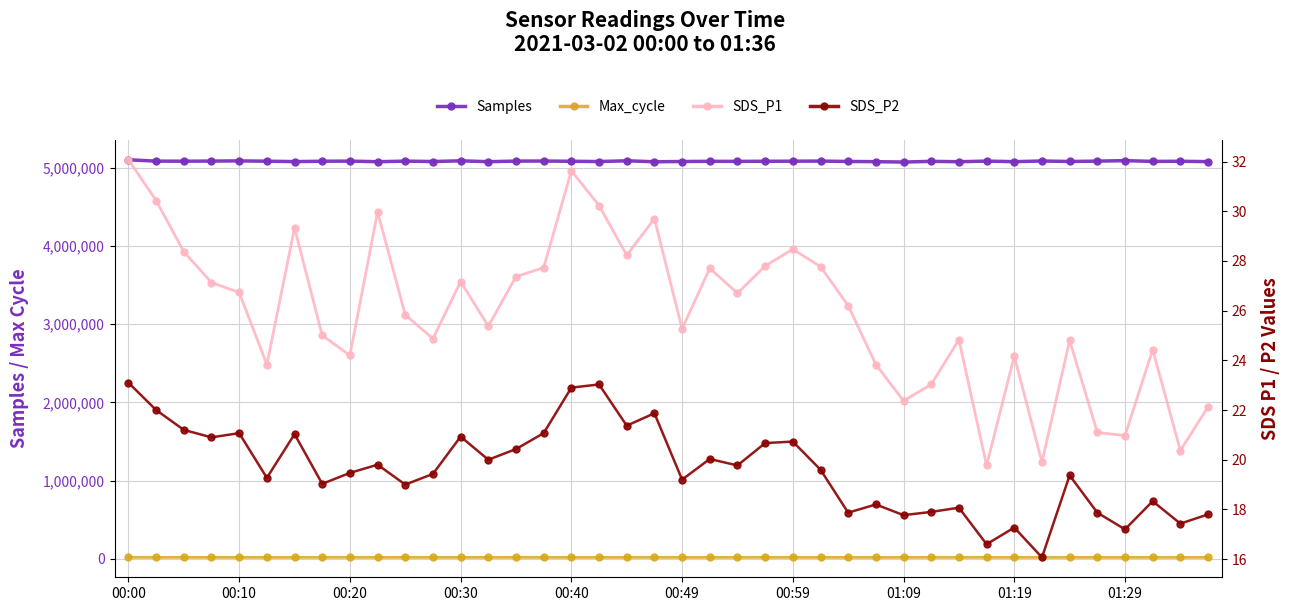

True or false: SDS_P1 has a value of 7.6 at 18.

False